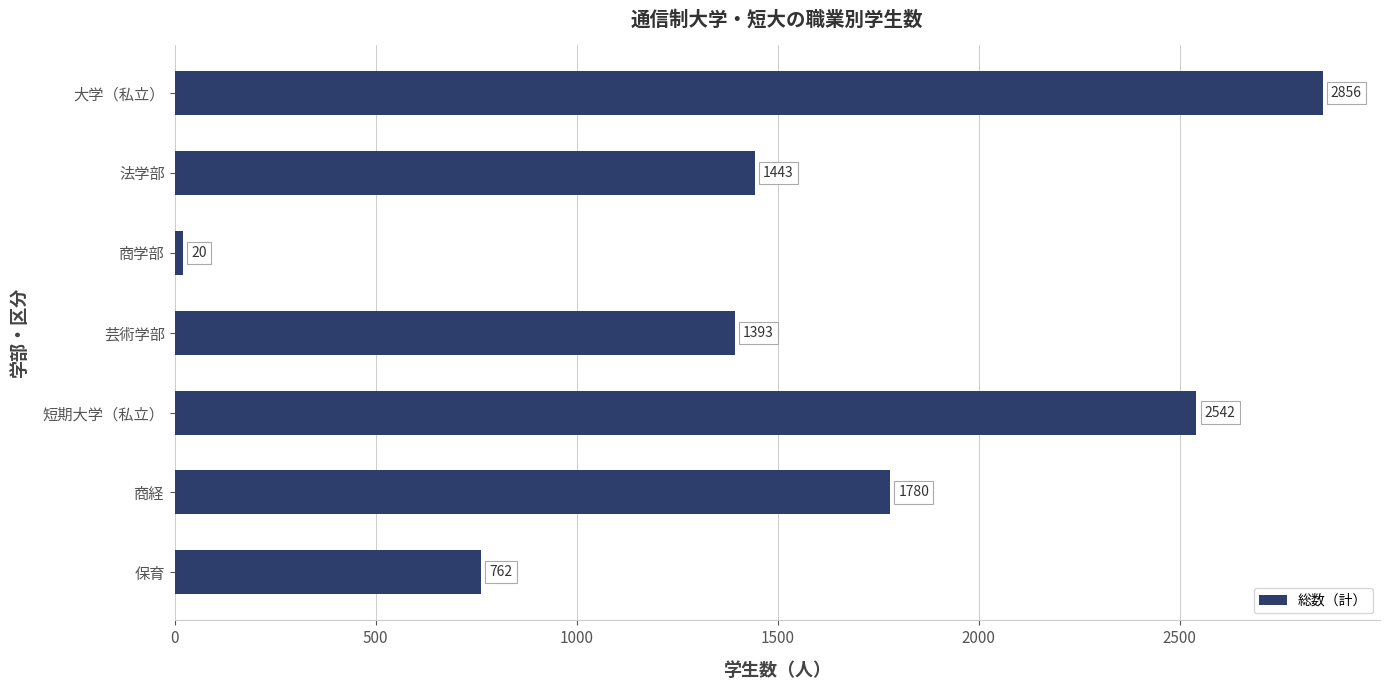

What is the value of the 6th bar from the top?

1780